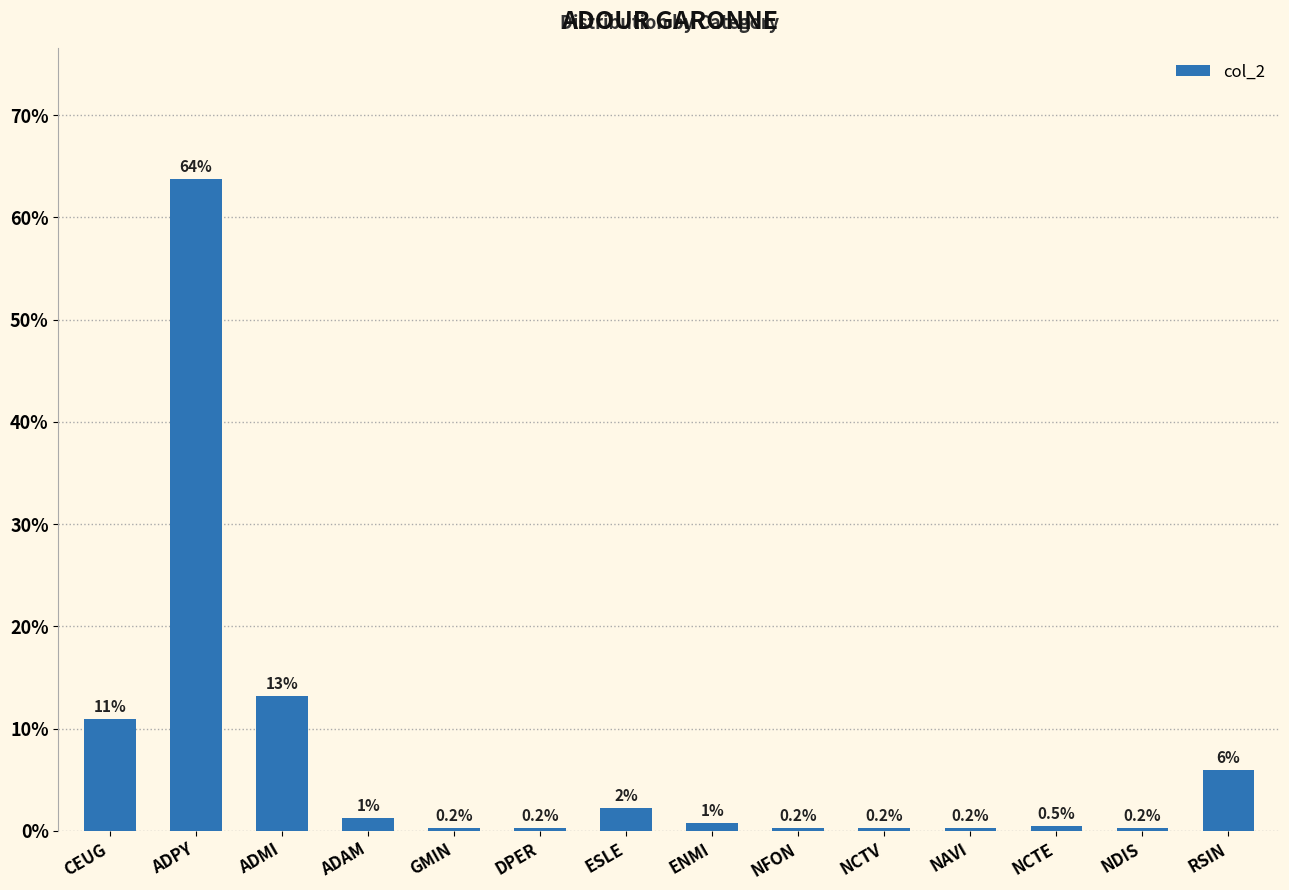

Which category has the highest value across all series?

ADPY